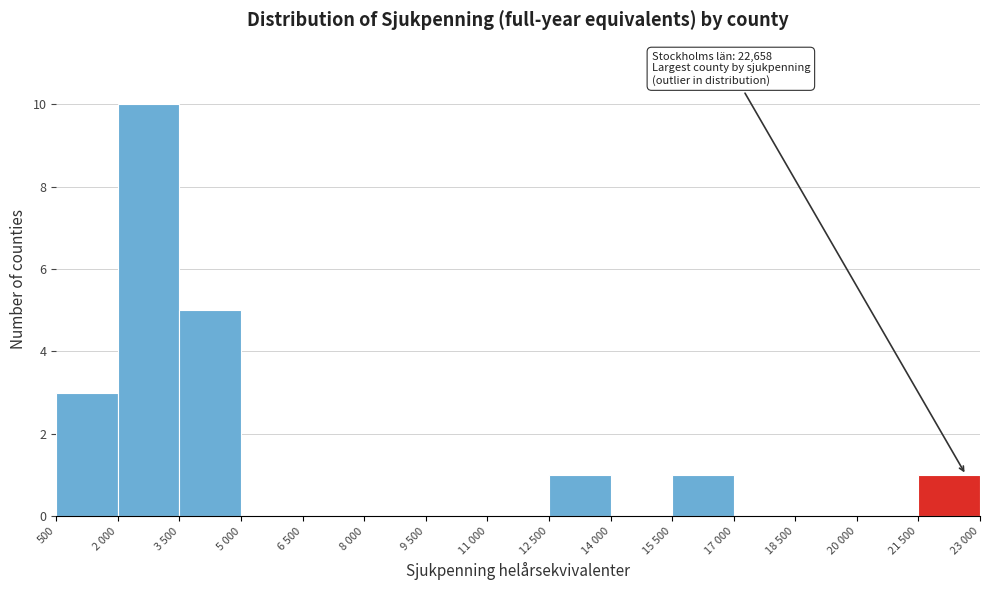

Reading right to left, list all the values displayed in this chart.

21 500=1	20 000=0	18 500=0	17 000=0	15 500=1	14 000=0	12 500=1	11 000=0	9 500=0	8 000=0	6 500=0	5 000=0	3 500=5	2 000=10	500=3